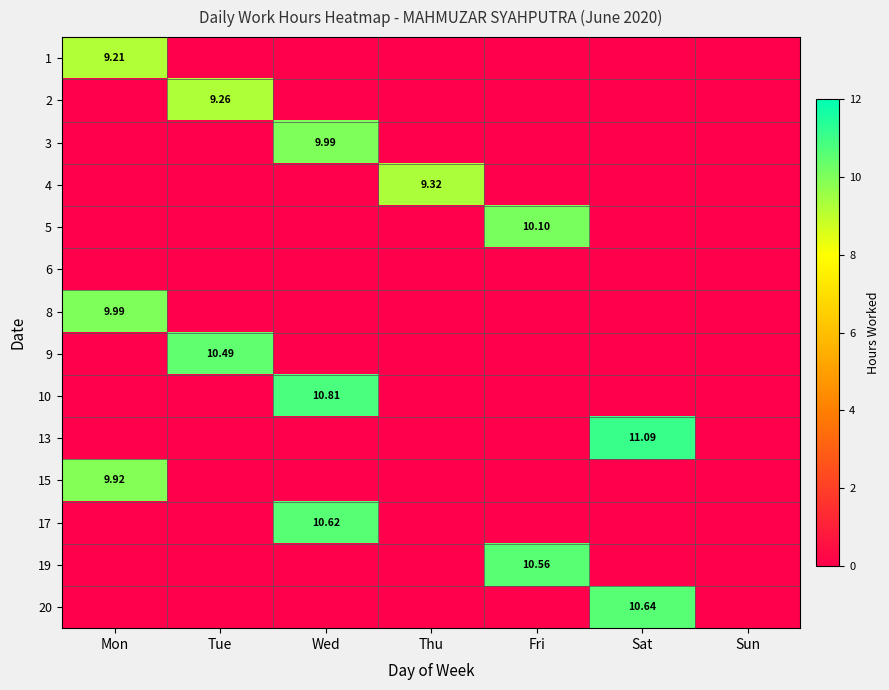

How many values in 5 are above zero?

1